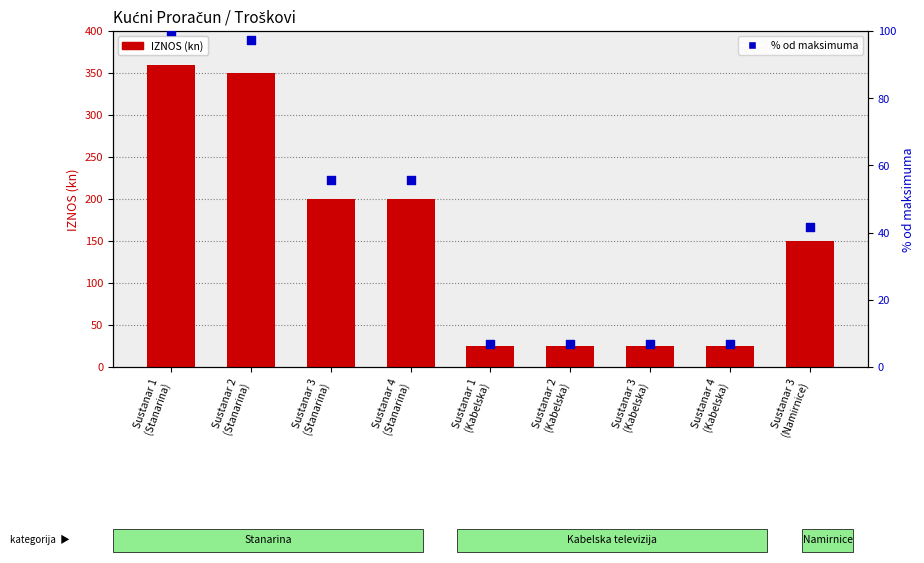

Which series contains the highest Y value?

IZNOS (kn)